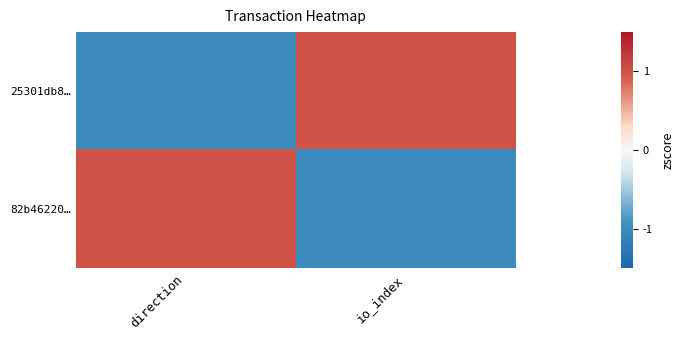

Which series has the widest spread of values?

25301db8…